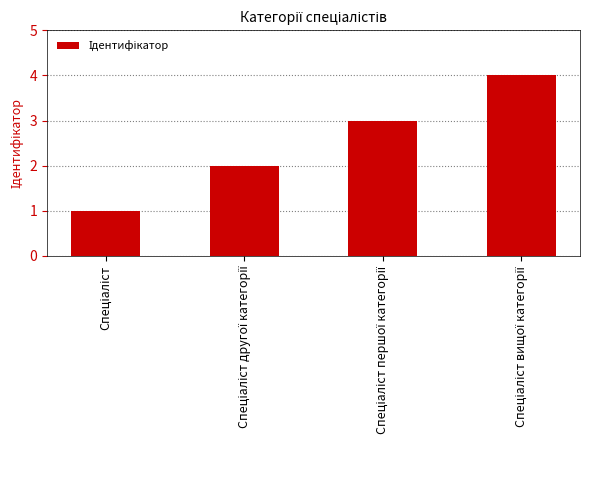

How many values are below 3?

2